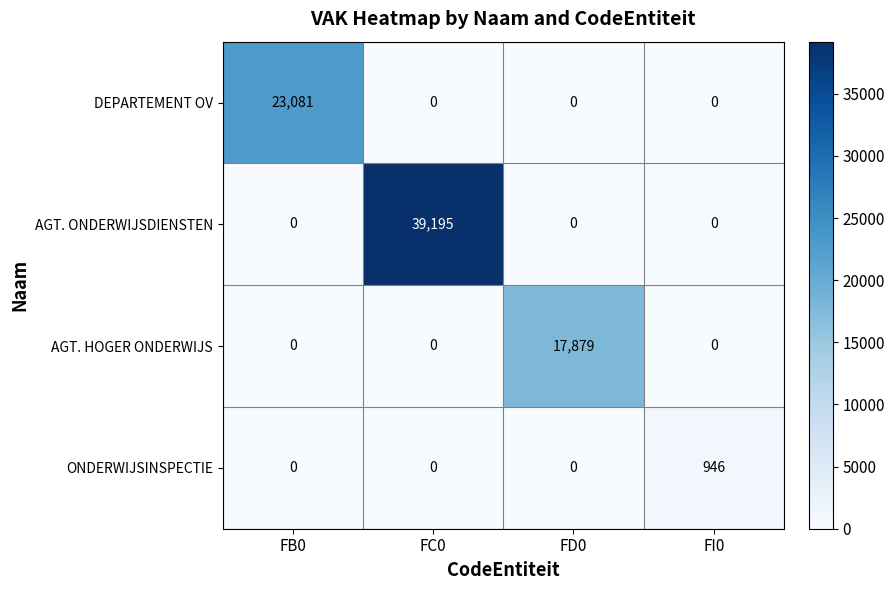

Which series changed the most between FD0 and FI0?

AGT. HOGER ONDERWIJS